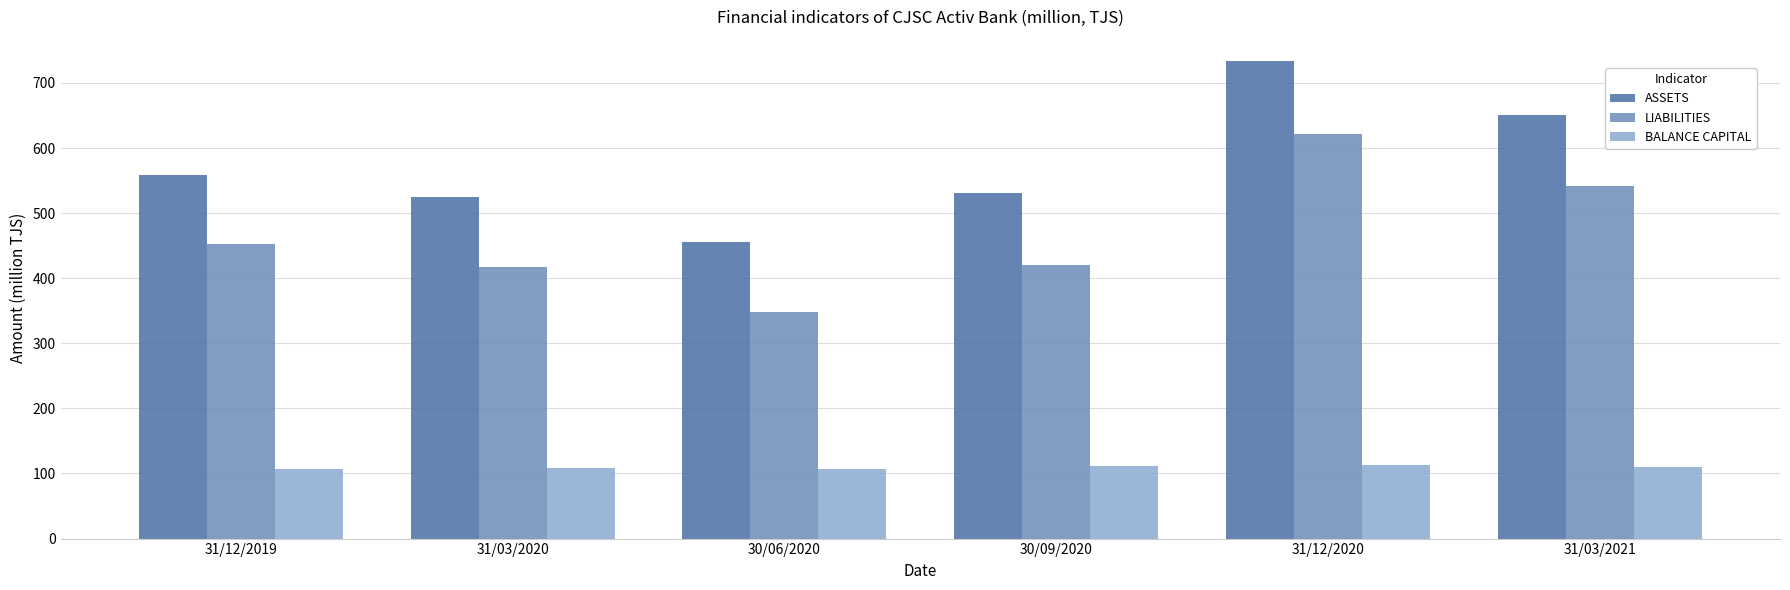

Which series changed the most between 30/06/2020 and 30/09/2020?

ASSETS